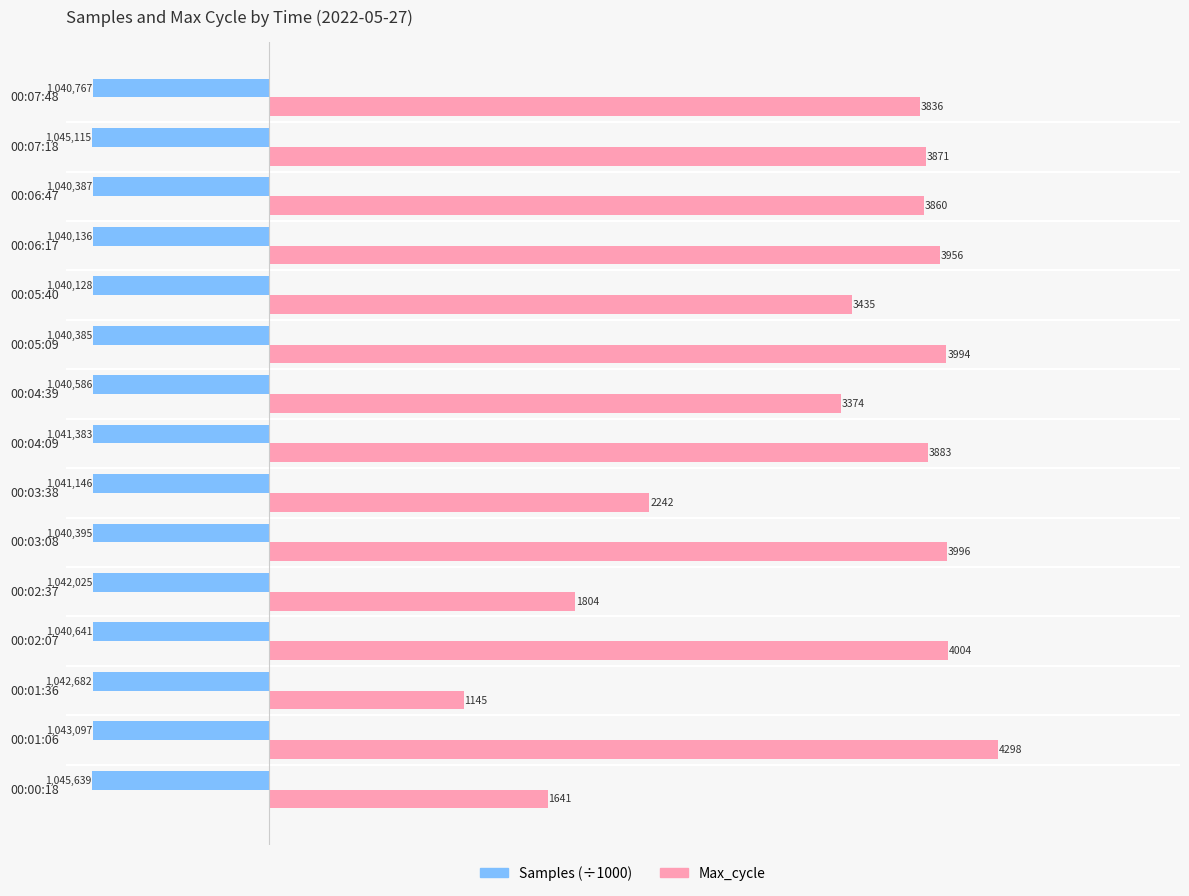

What is the minimum value shown in the chart?

-1045.6